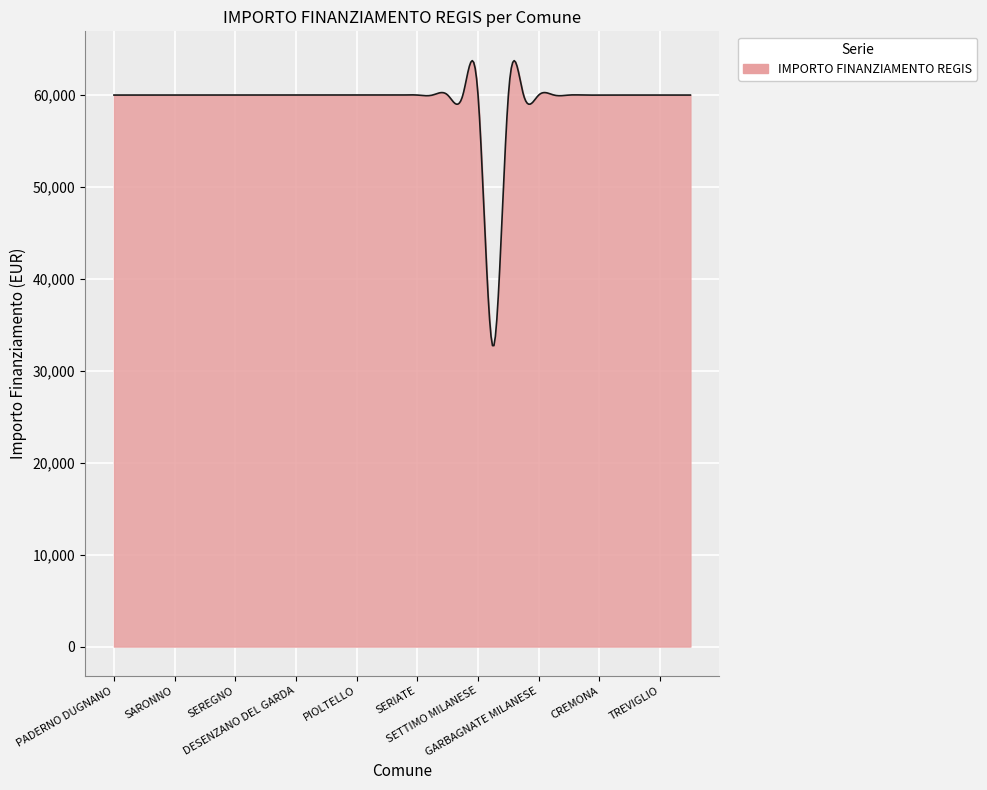

What is the maximum value shown in the chart?

63708.5